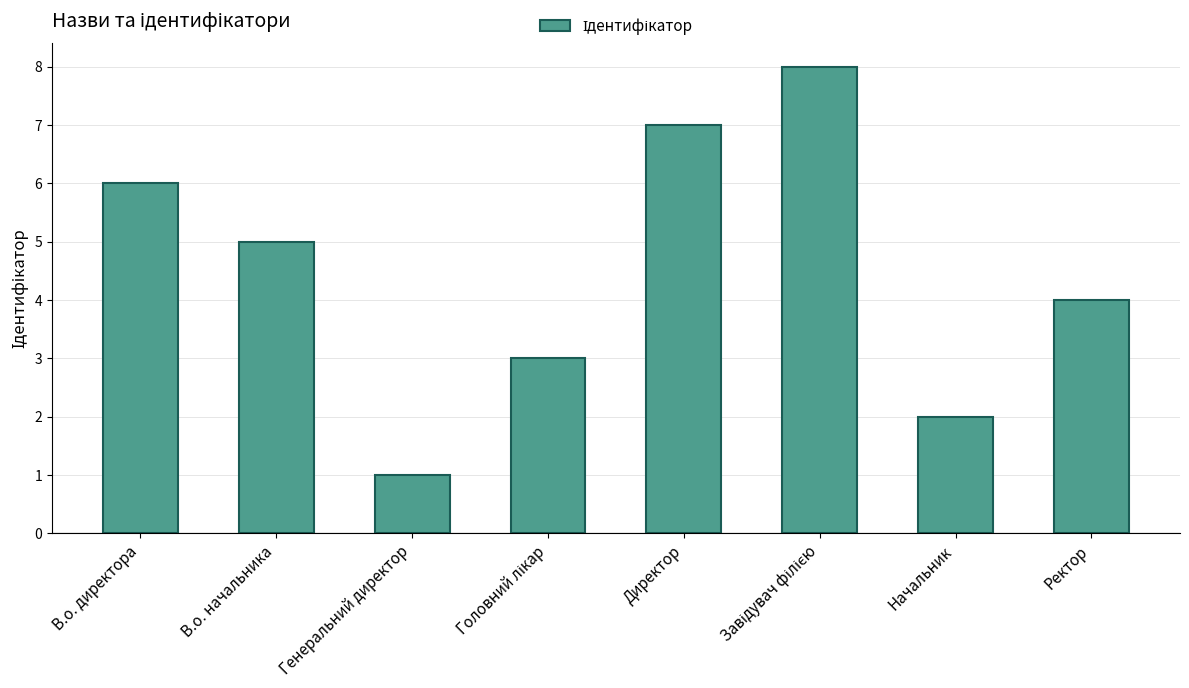

What position from the left is Директор?

5